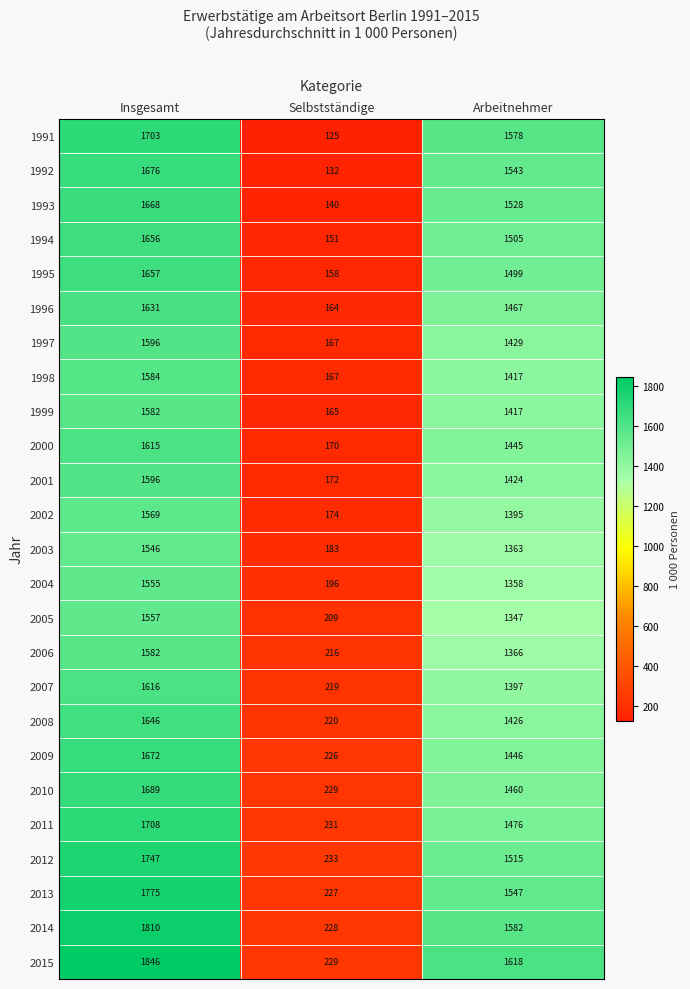

Which series has the widest spread of values?

2015